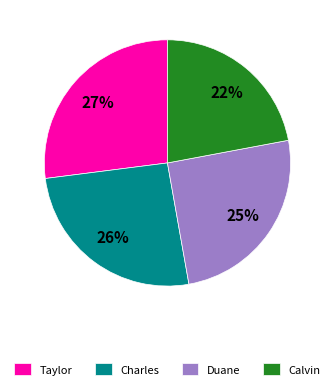

To the nearest percent, what is the difference between the largest and smallest slice percentages?

5%